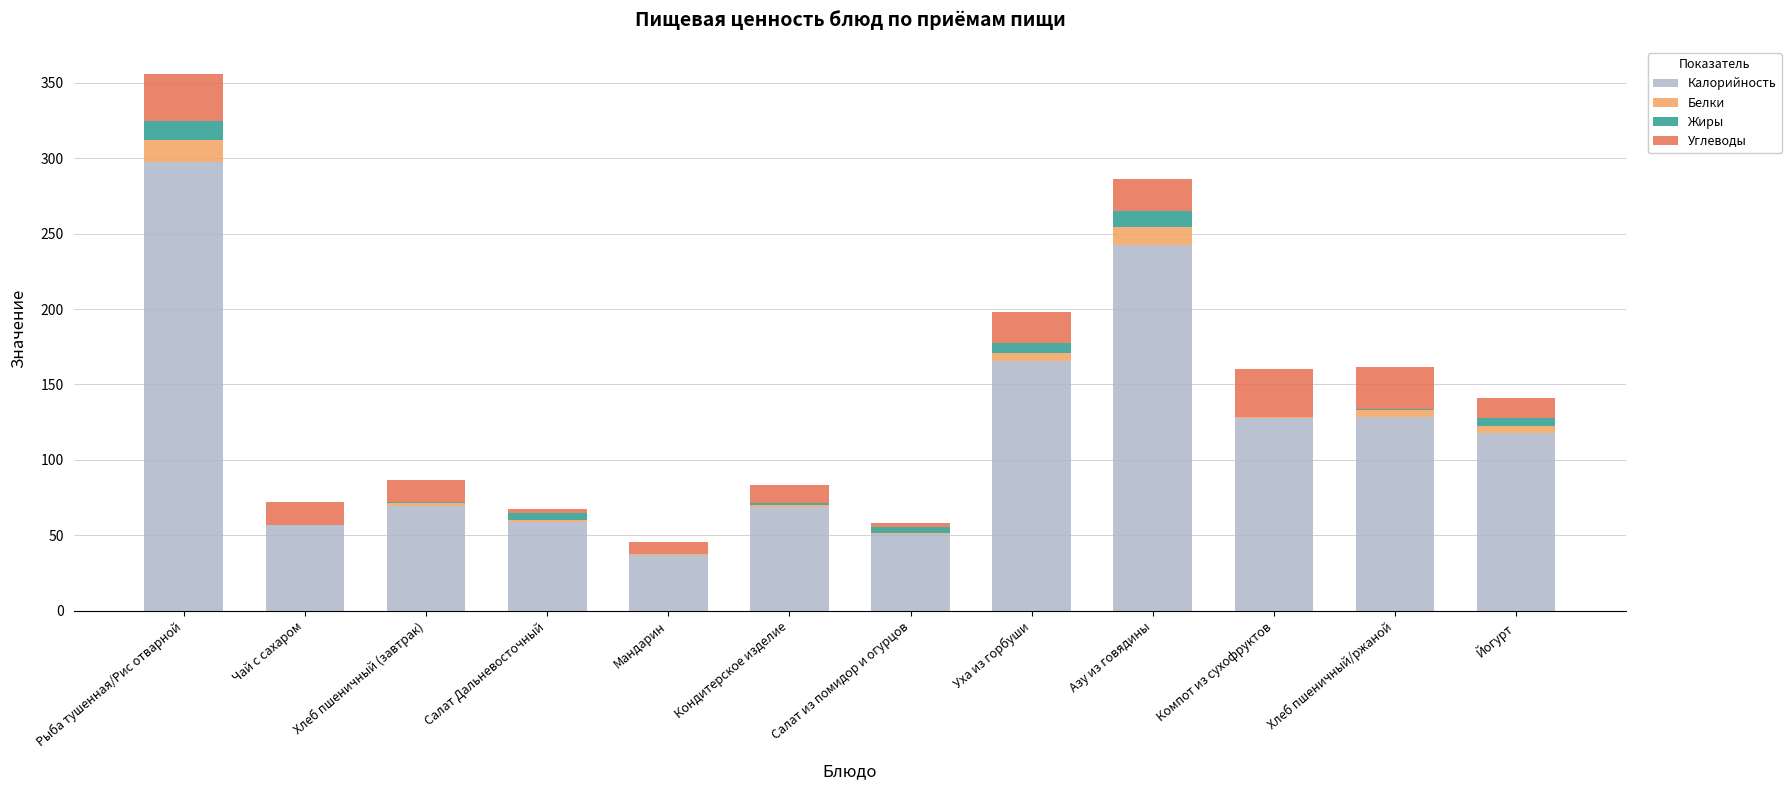

At which label does Калорийность reach its peak?

Рыба тушенная/Рис отварной